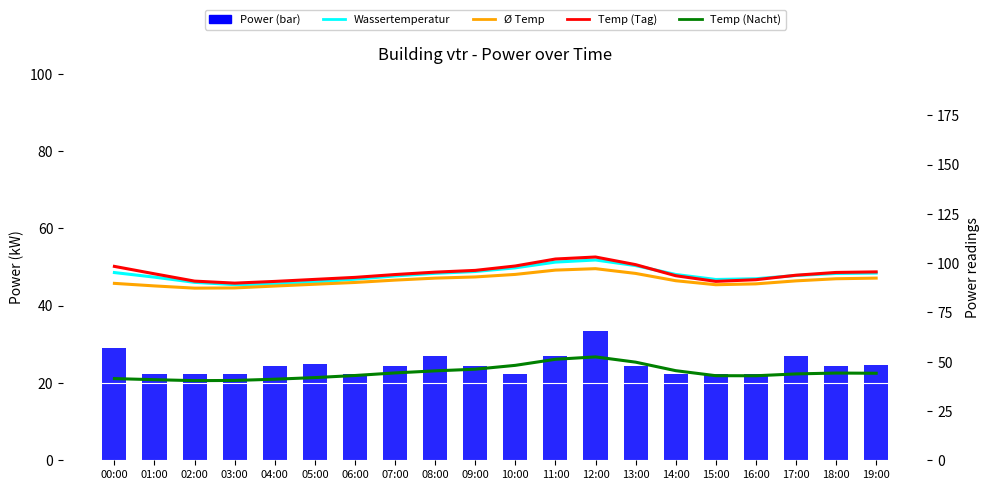

What is the difference between the second highest and minimum values in the Temp (Nacht) series?

5.5